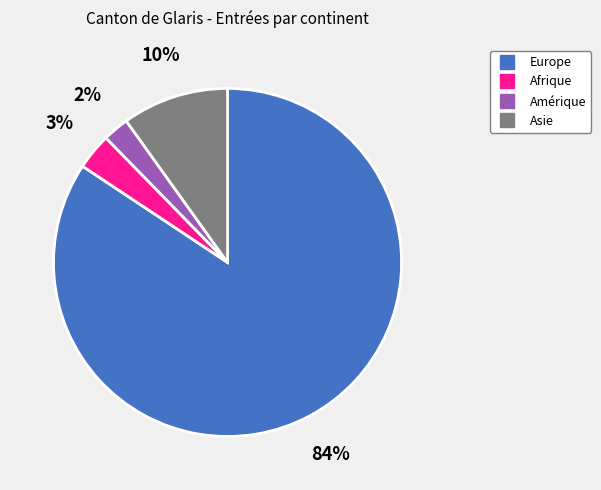

True or false: Asie accounts for 10% of the total.

True